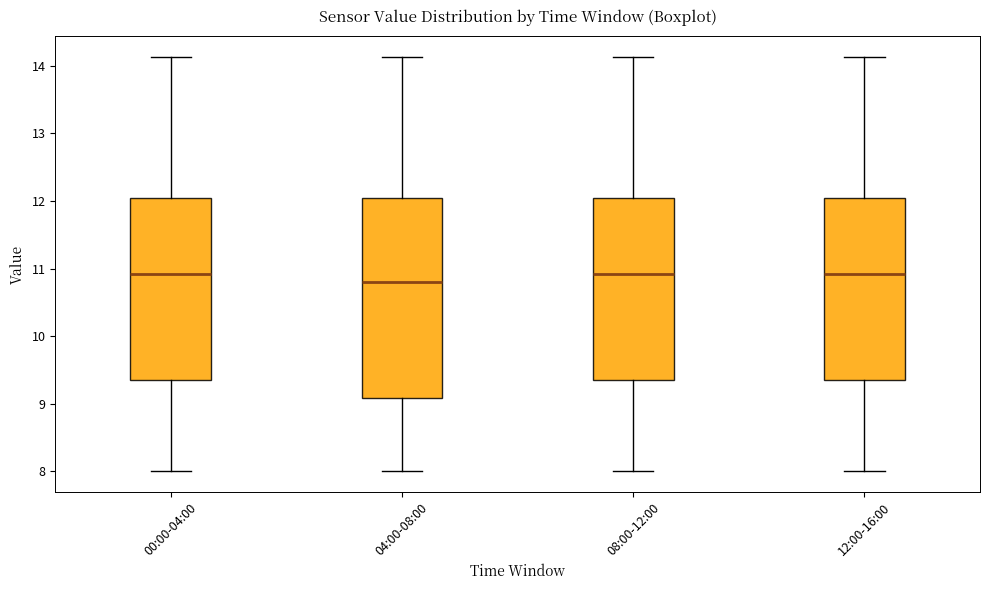

Where is the lower edge of the box for 12:00-16:00 on the y-axis? The values are not printed on the chart, so give them approximately, as read against the axis.

9.3